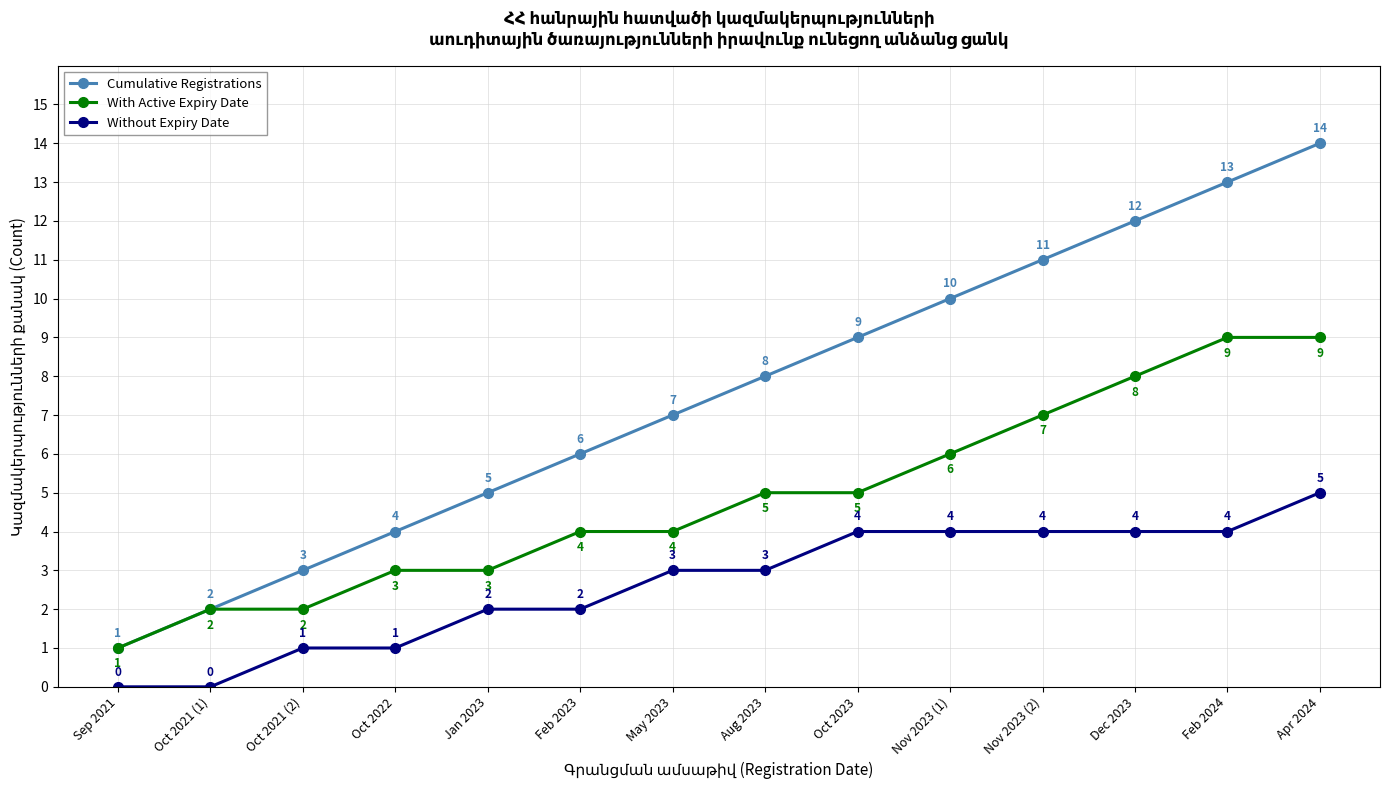

Which label corresponds to the largest value in the chart?

Apr 2024